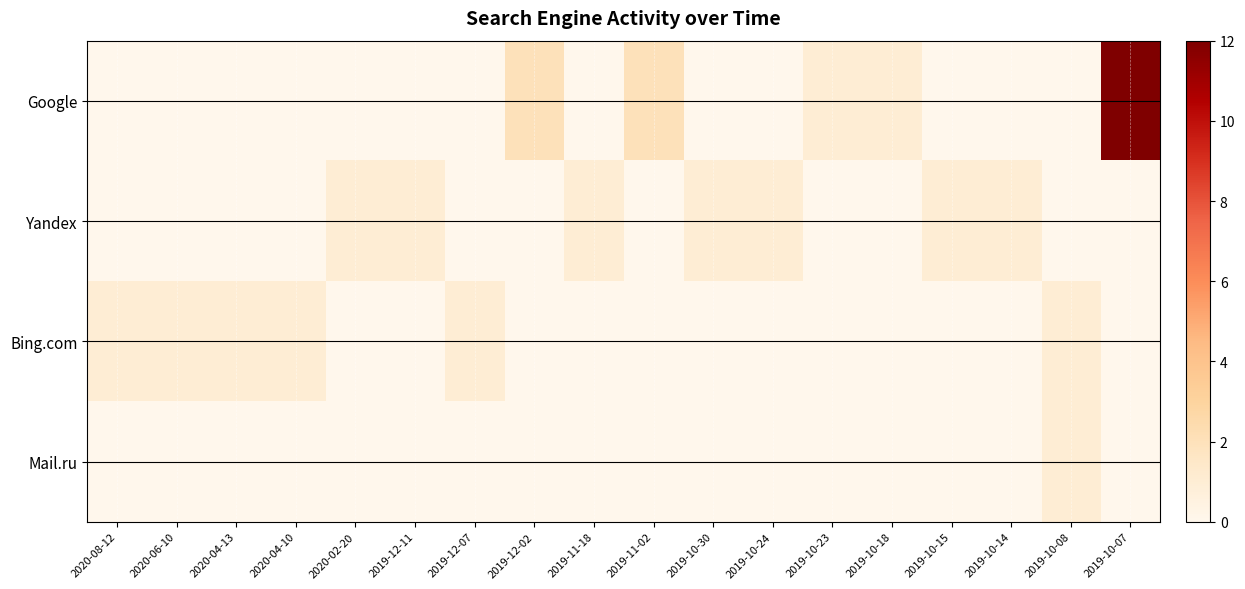

Reading left to right, what are all the values shown in this chart?

Google: 2020-08-12=0	2020-06-10=0	2020-04-13=0	2020-04-10=0	2020-02-20=0	2019-12-11=0	2019-12-07=0	2019-12-02=2	2019-11-18=0	2019-11-02=2	2019-10-30=0	2019-10-24=0	2019-10-23=1	2019-10-18=1	2019-10-15=0	2019-10-14=0	2019-10-08=0	2019-10-07=12
Yandex: 2020-08-12=0	2020-06-10=0	2020-04-13=0	2020-04-10=0	2020-02-20=1	2019-12-11=1	2019-12-07=0	2019-12-02=0	2019-11-18=1	2019-11-02=0	2019-10-30=1	2019-10-24=1	2019-10-23=0	2019-10-18=0	2019-10-15=1	2019-10-14=1	2019-10-08=0	2019-10-07=0
Bing.com: 2020-08-12=1	2020-06-10=1	2020-04-13=1	2020-04-10=1	2020-02-20=0	2019-12-11=0	2019-12-07=1	2019-12-02=0	2019-11-18=0	2019-11-02=0	2019-10-30=0	2019-10-24=0	2019-10-23=0	2019-10-18=0	2019-10-15=0	2019-10-14=0	2019-10-08=1	2019-10-07=0
Mail.ru: 2020-08-12=0	2020-06-10=0	2020-04-13=0	2020-04-10=0	2020-02-20=0	2019-12-11=0	2019-12-07=0	2019-12-02=0	2019-11-18=0	2019-11-02=0	2019-10-30=0	2019-10-24=0	2019-10-23=0	2019-10-18=0	2019-10-15=0	2019-10-14=0	2019-10-08=1	2019-10-07=0